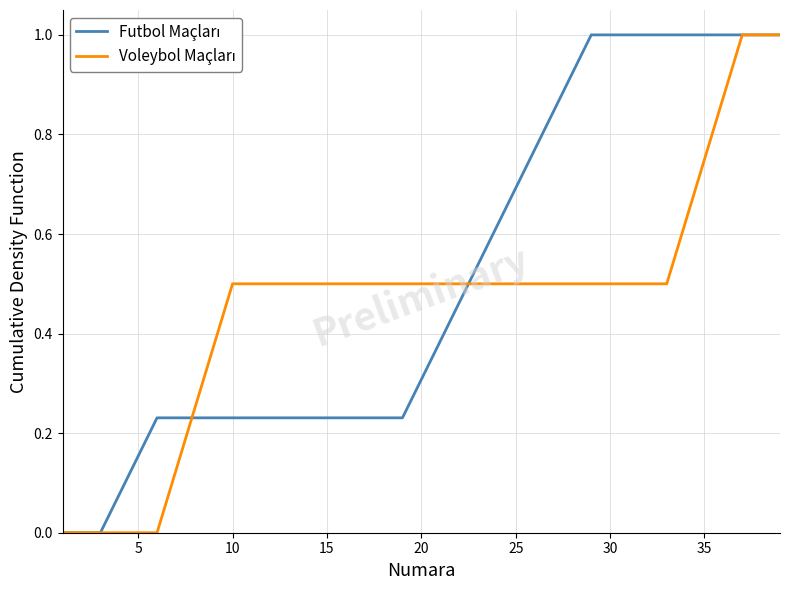

How many intersections are there between Futbol Maçları and Voleybol Maçları?

2